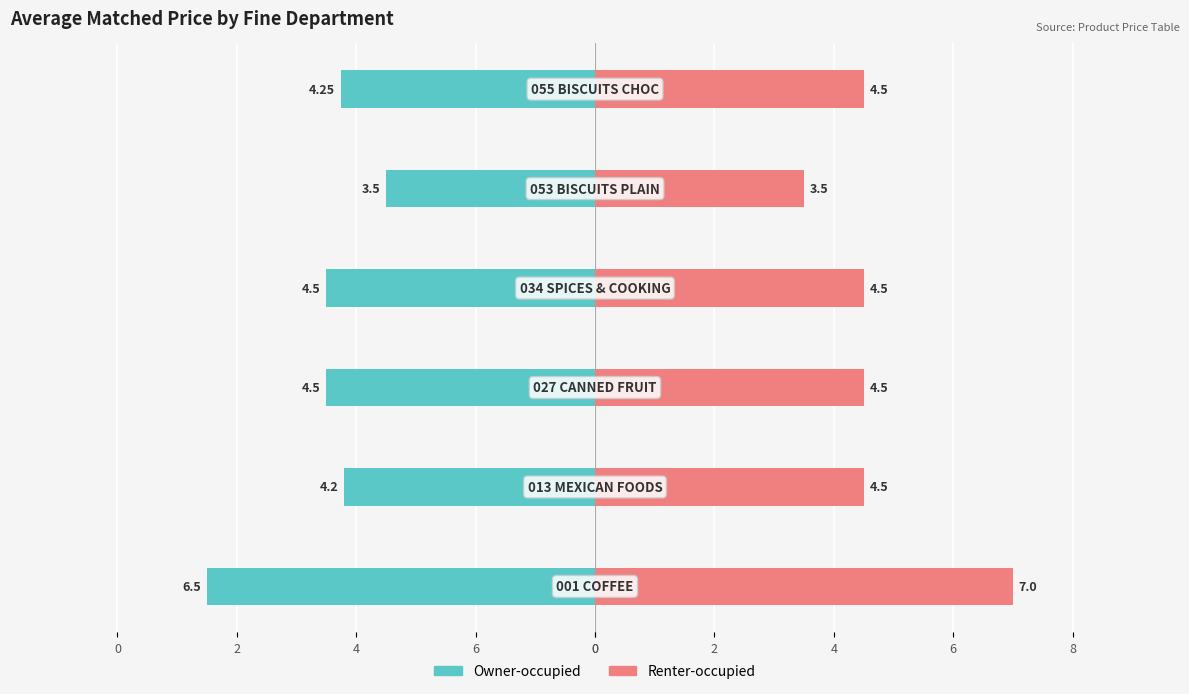

Reading left to right, extract all data points from this chart.

Owner-occupied: 0=-6.5	6=-4.2	4=-4.5	2=-4.5	0=-3.5	0=-4.2
Renter-occupied: 0=7.0	6=4.5	4=4.5	2=4.5	0=3.5	0=4.5